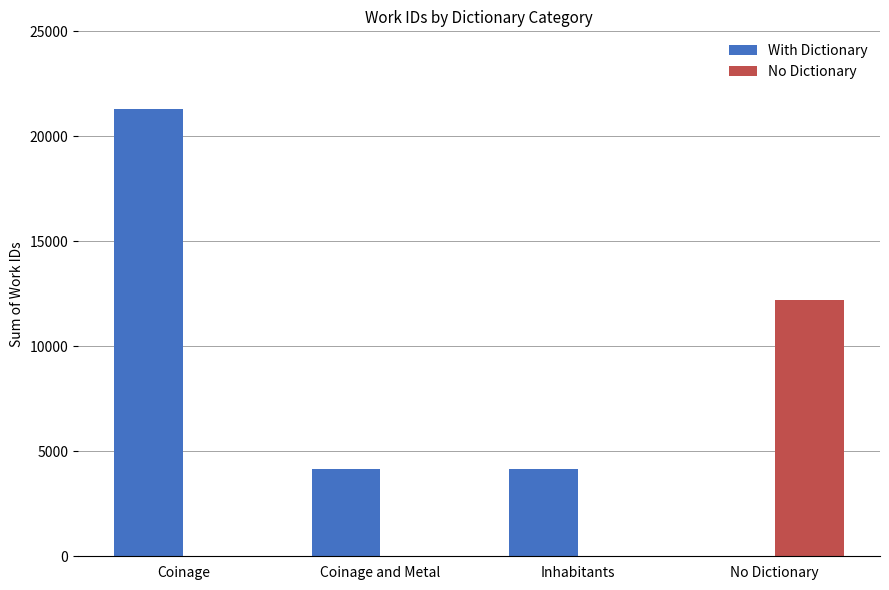

What is the approximate value of With Dictionary at Coinage and Metal?

4136